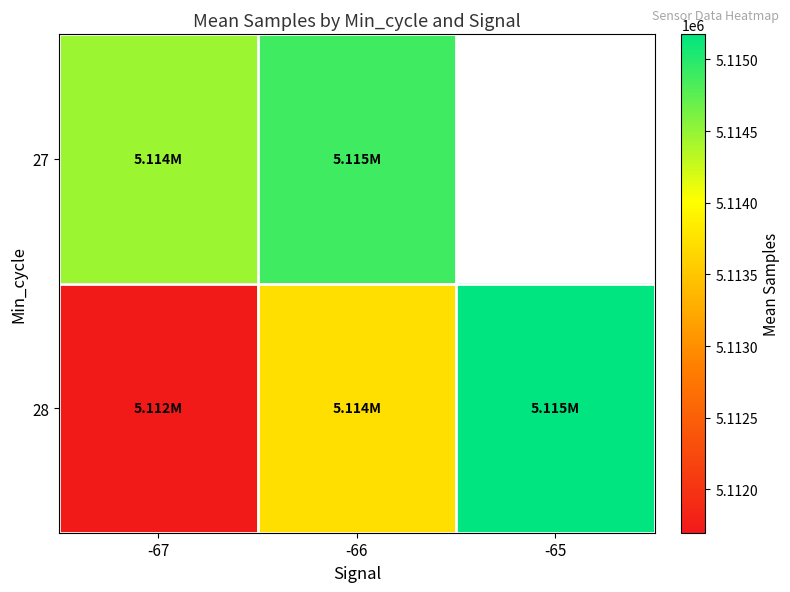

Which has a higher value, -65 or -66?

-66